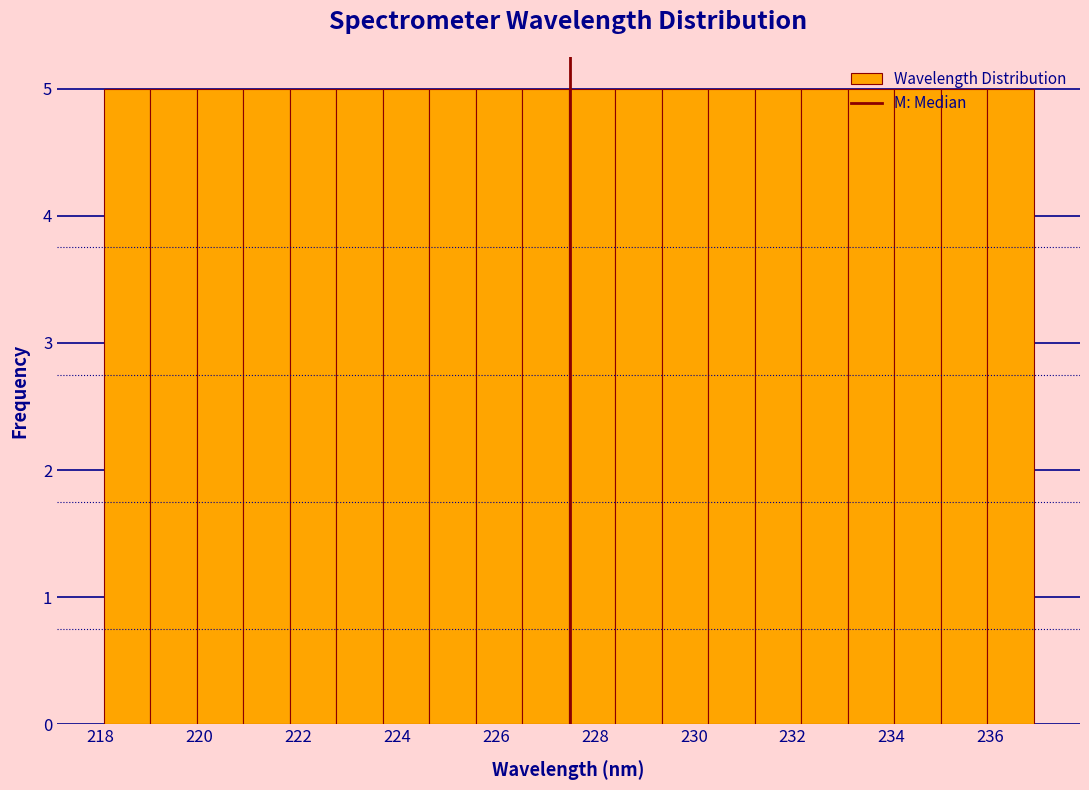

What is the height of the bar covering 231.2 to 232.2 on the x-axis? Neither the bar edges nor the heights are printed on the chart, so give them approximately, as read against the axes.

5